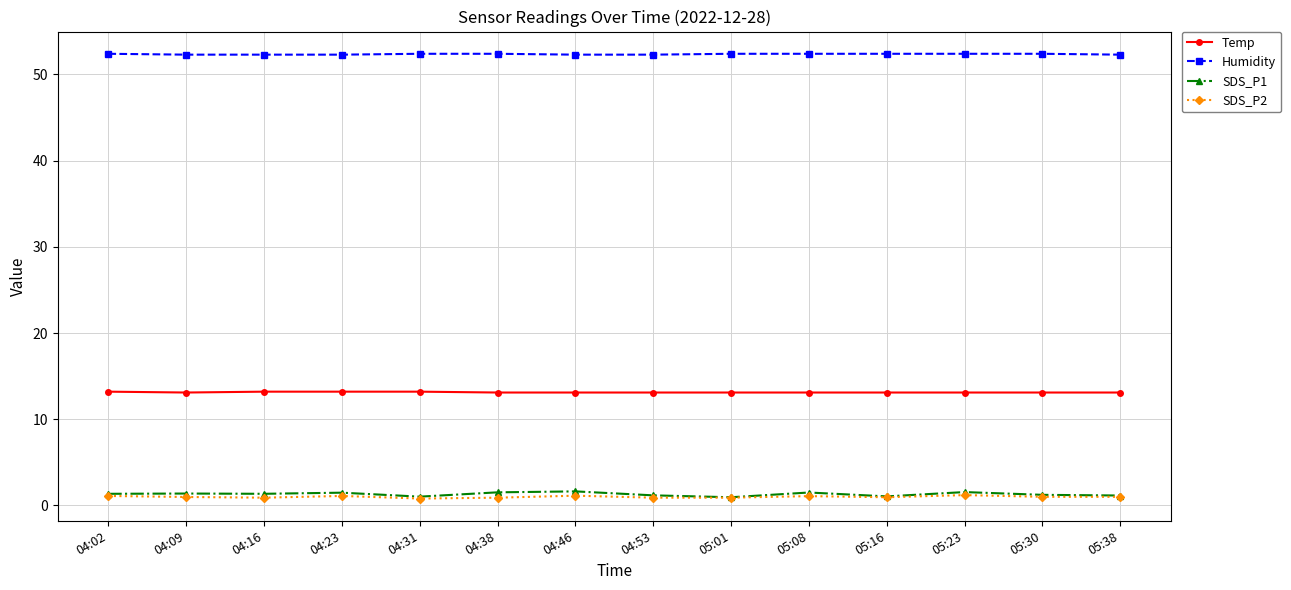

True or false: Temp and SDS_P1 cross at least once.

False